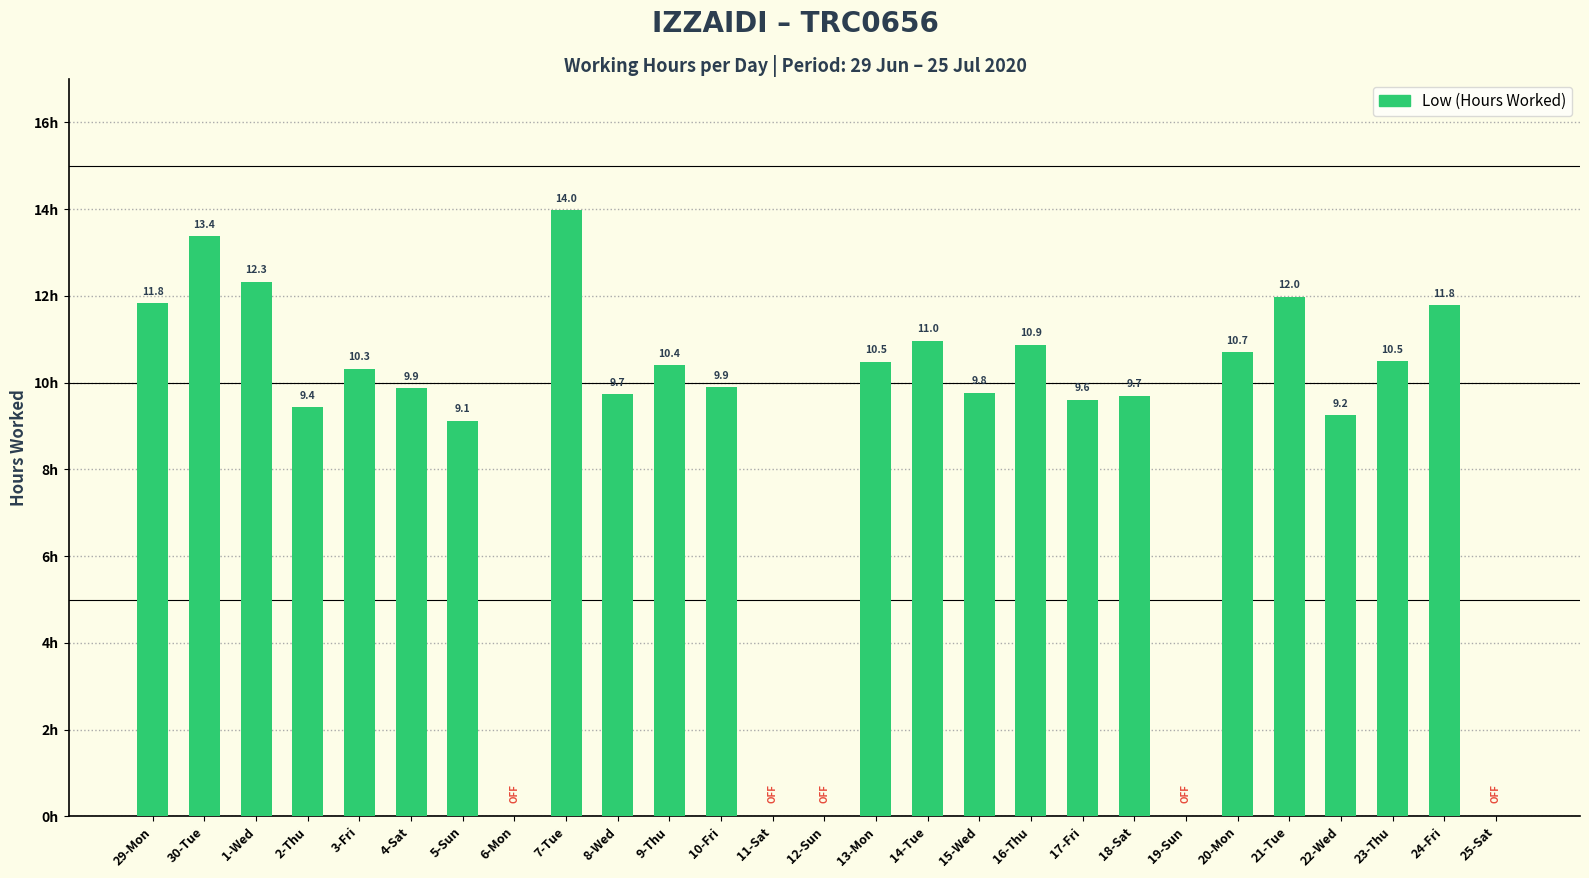

Which label corresponds to the largest value in the chart?

7-Tue